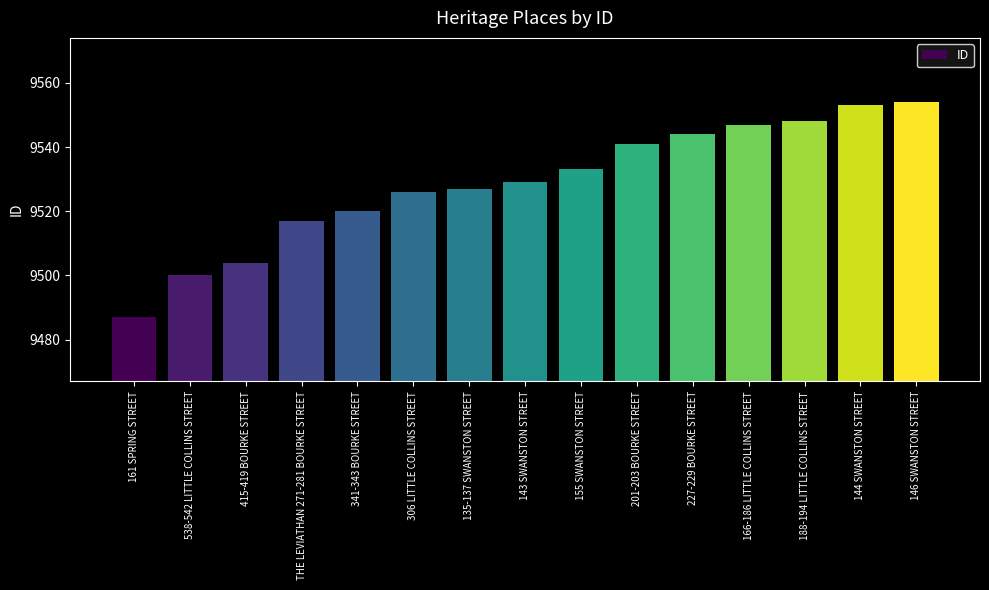

At which label is the value closest to 9520?

341-343 BOURKE STREET